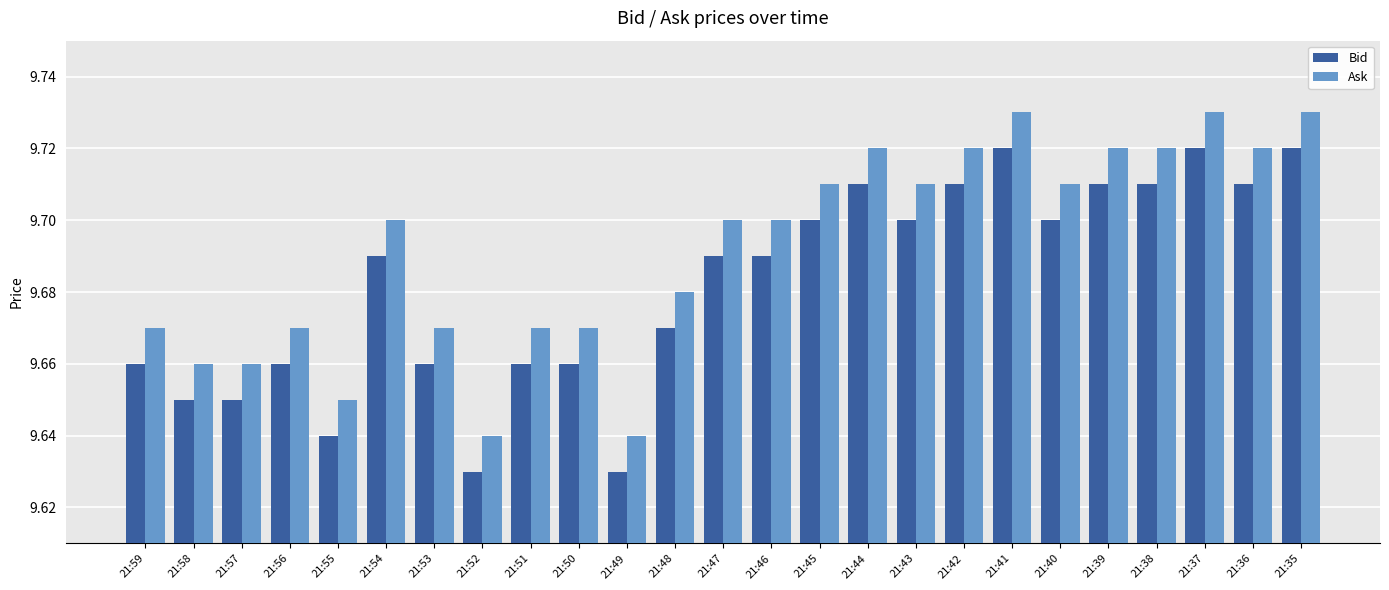

What is the total value across all series at 21:40?

19.4